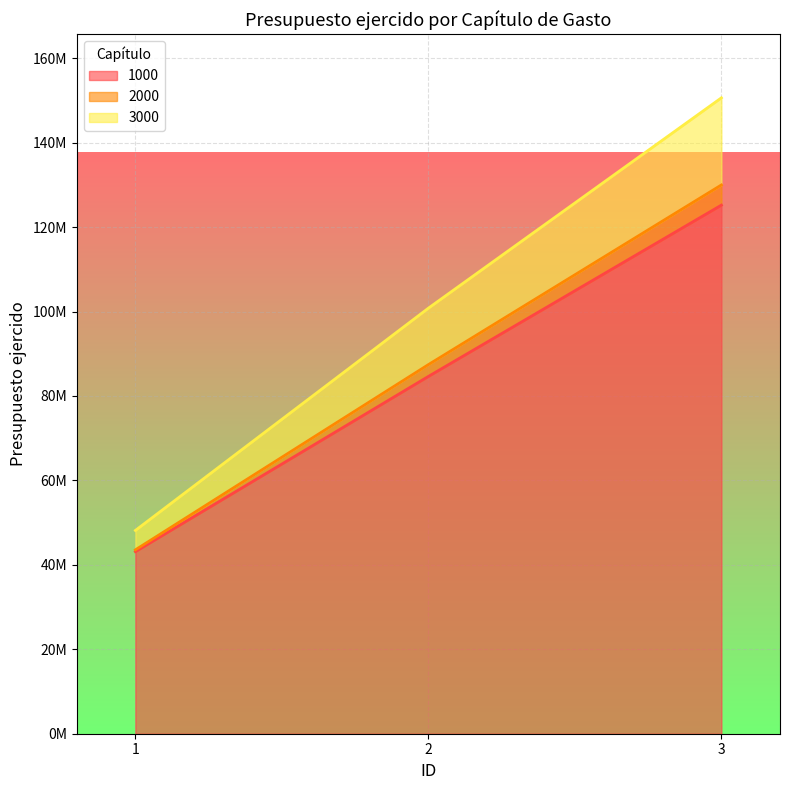

Count the number of data series in this chart.

3